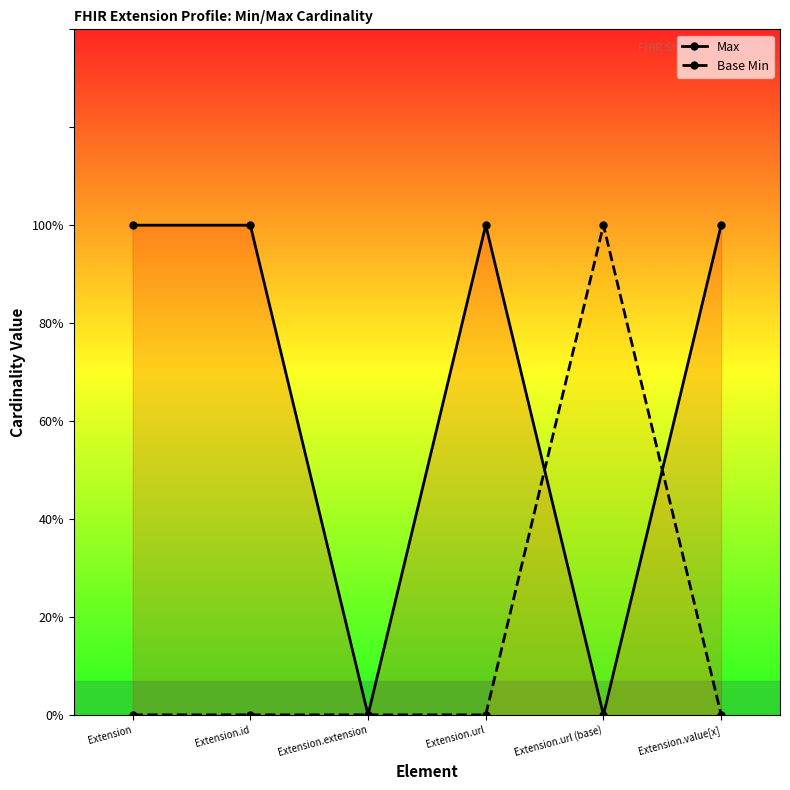

What is the difference between the maximum and minimum values in the Base Min series?

1